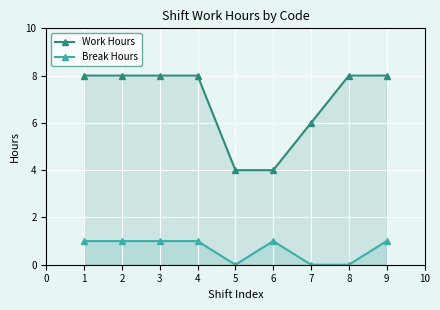

Between 4 and 6, which series saw the biggest shift?

Work Hours